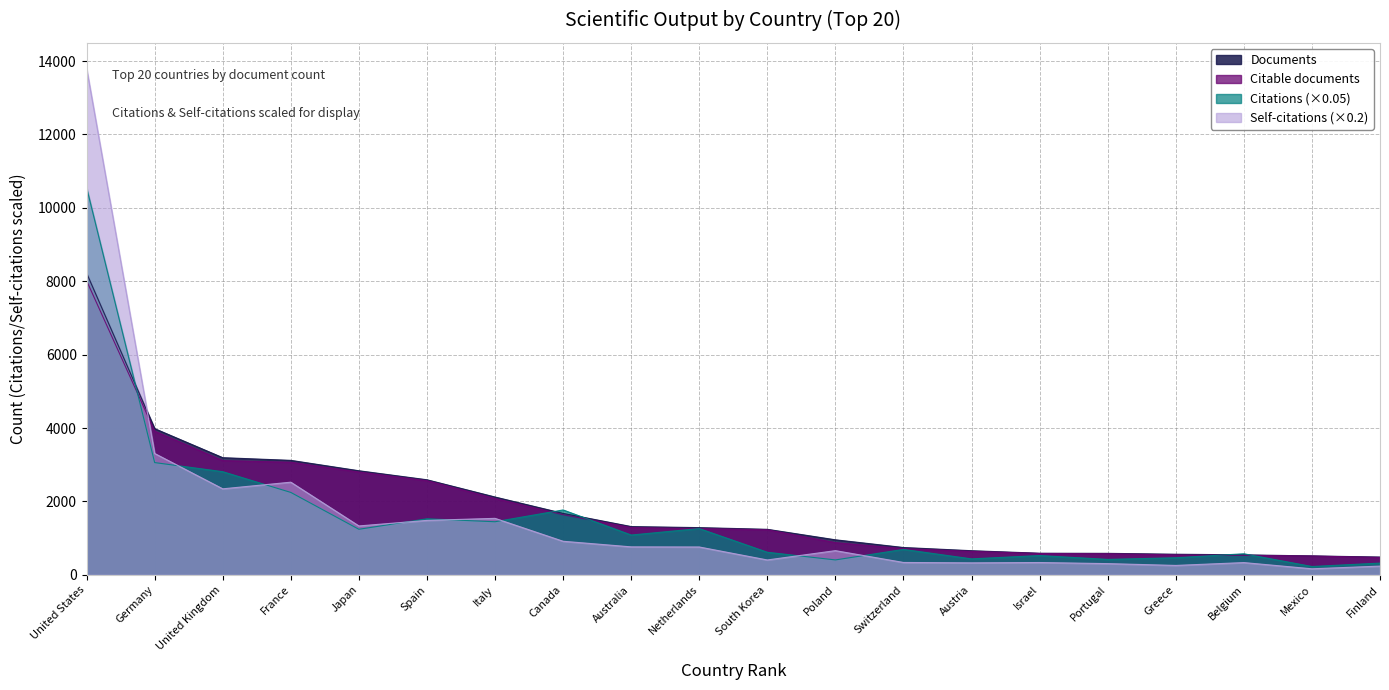

The Citable documents series shows 2801.0 at Japan. True or false?

True